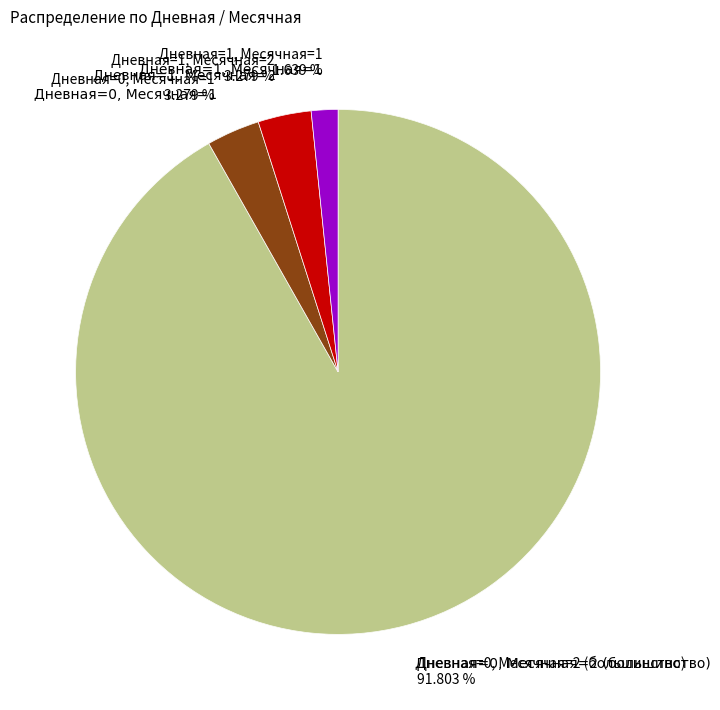

Is there a majority slice in this chart?

No